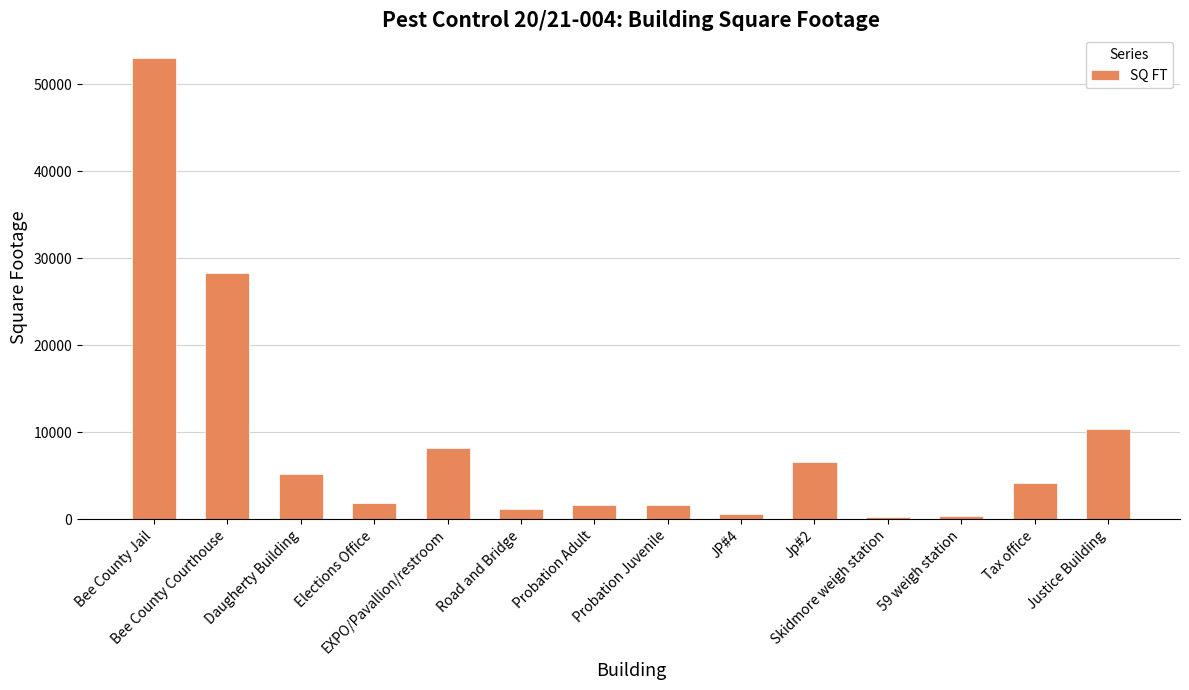

What is the greatest value displayed?

53000